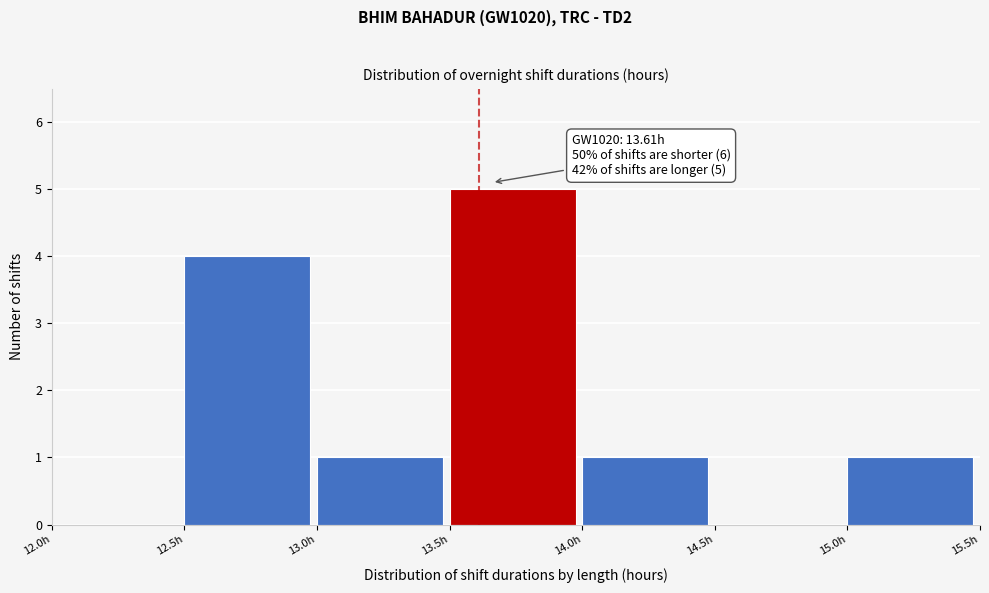

Over which range of the x-axis is the bar tallest?

13.5 to 14.0